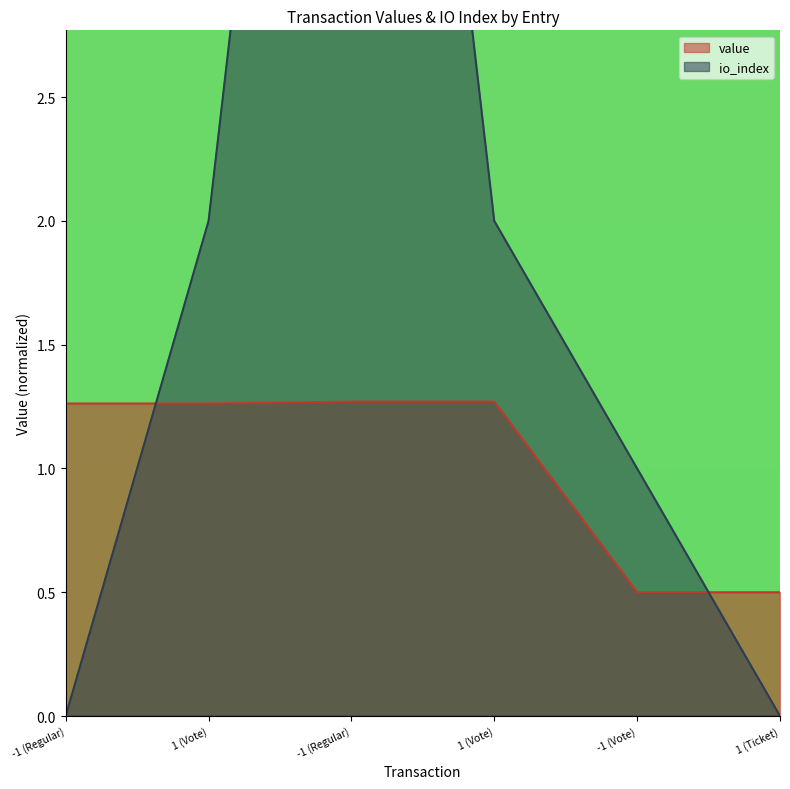

What is the label of the 5th point from the right?

1 (Vote)